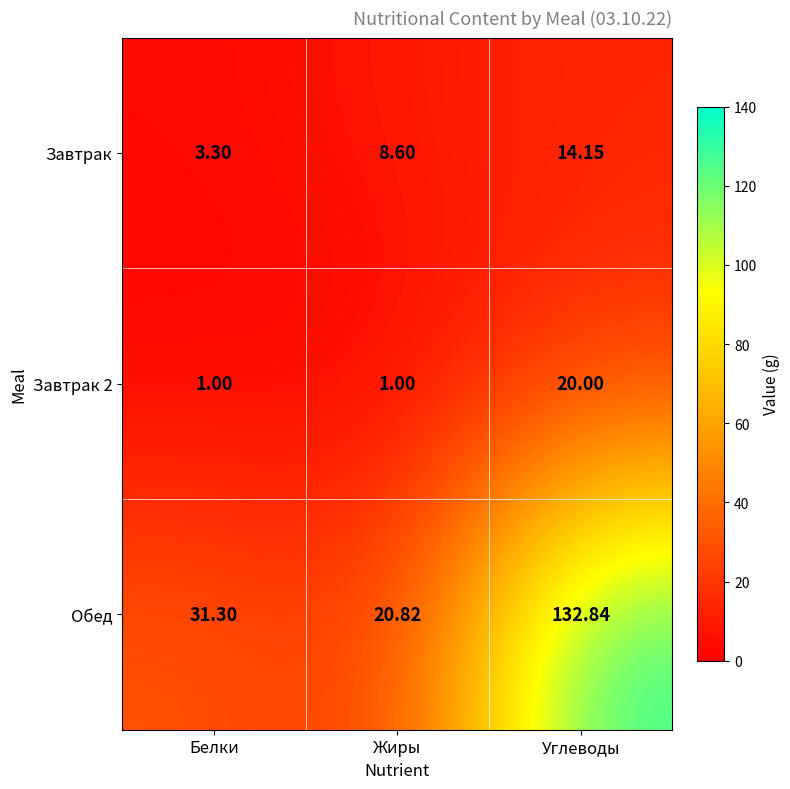

Which category has the highest value in the Завтрак series?

Углеводы